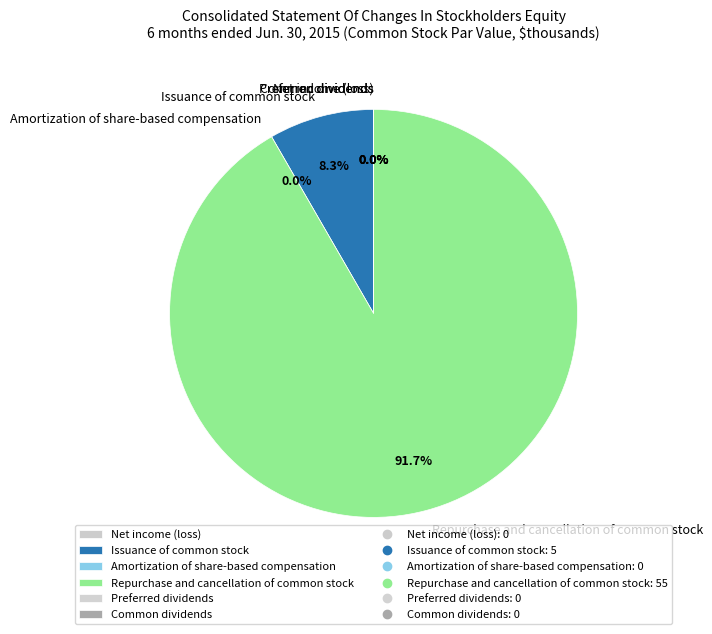

To the nearest percent, what percentage of the pie is Issuance of common stock?

8%